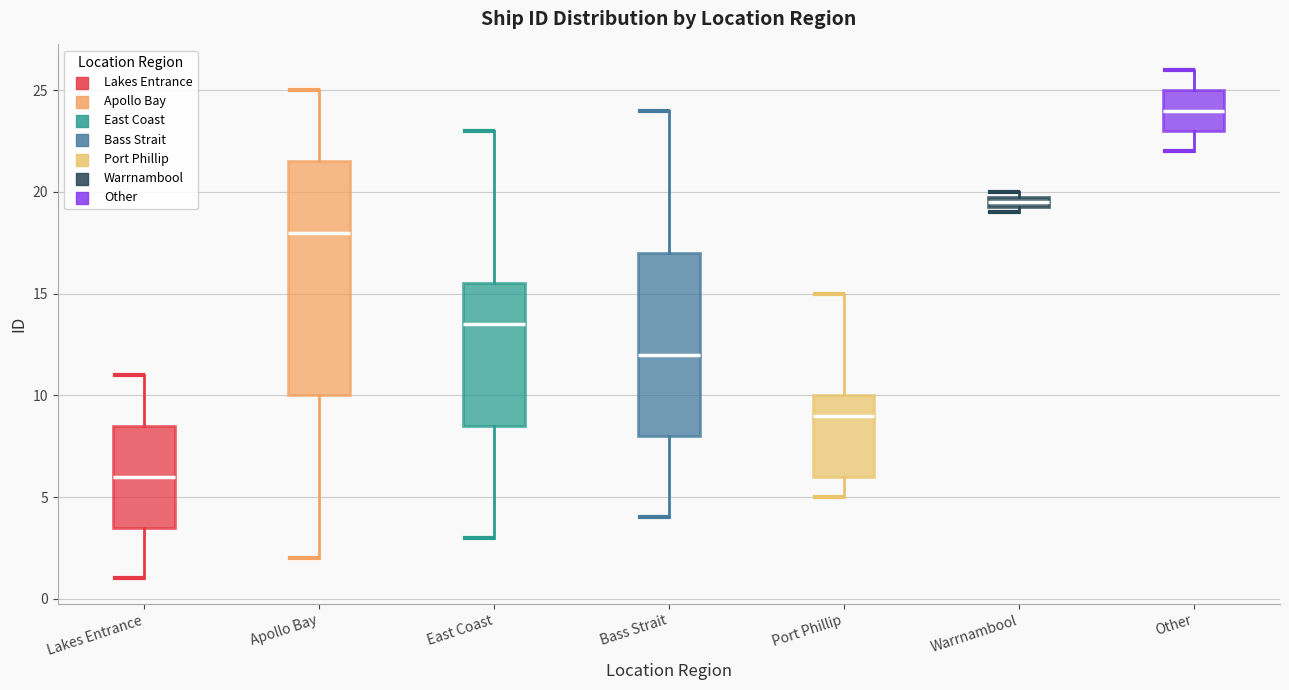

Which box is the tallest, from its lower edge to its upper edge?

Apollo Bay